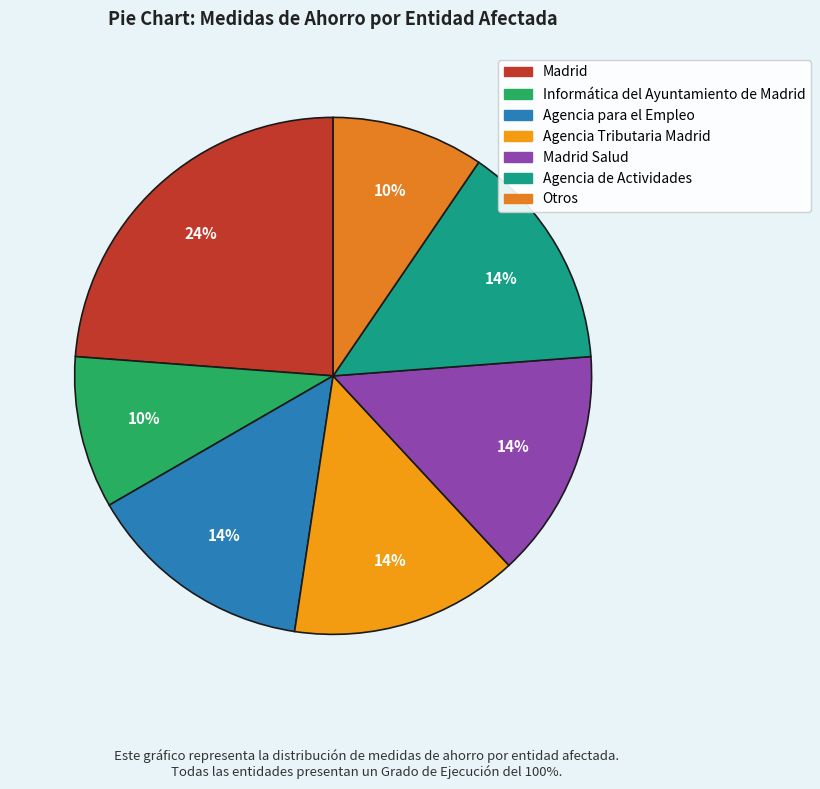

Which category has the smallest portion of the pie?

Informática del Ayuntamiento de Madrid